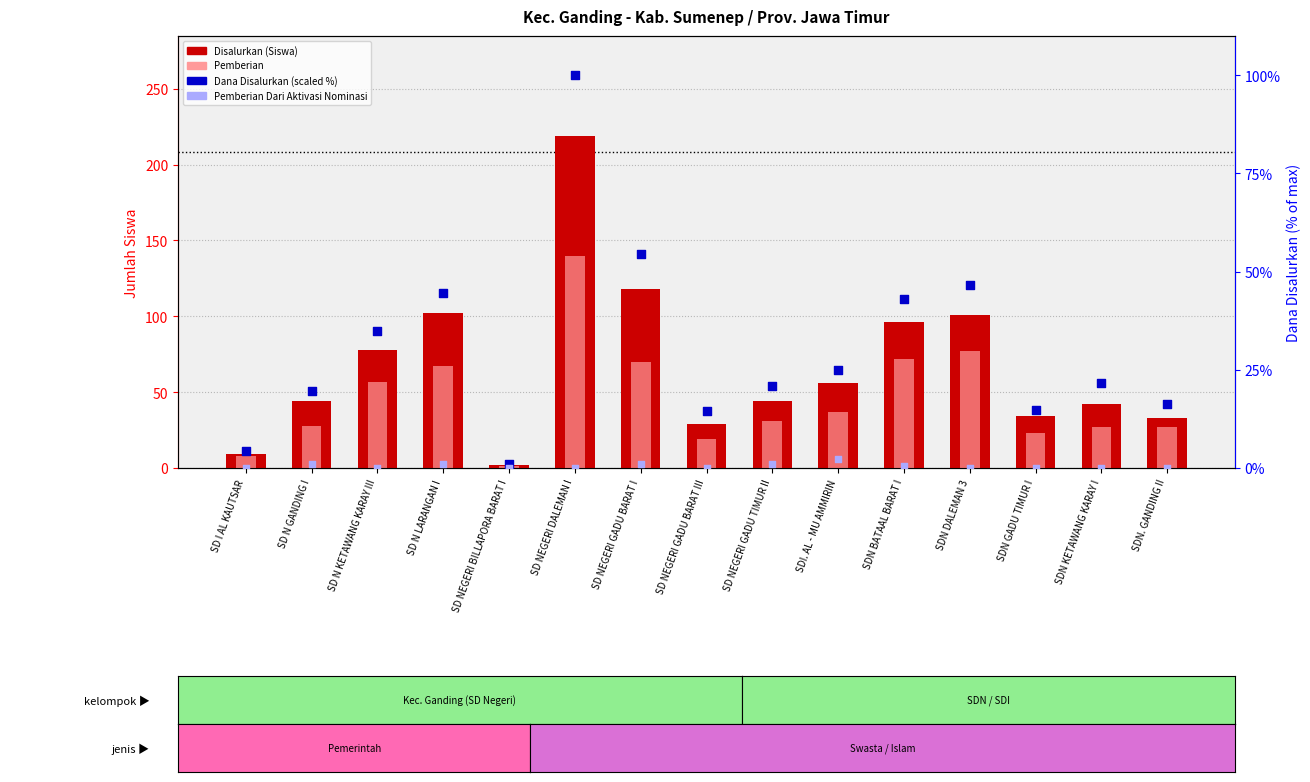

At which category is the sum across all series the highest?

SD NEGERI DALEMAN I